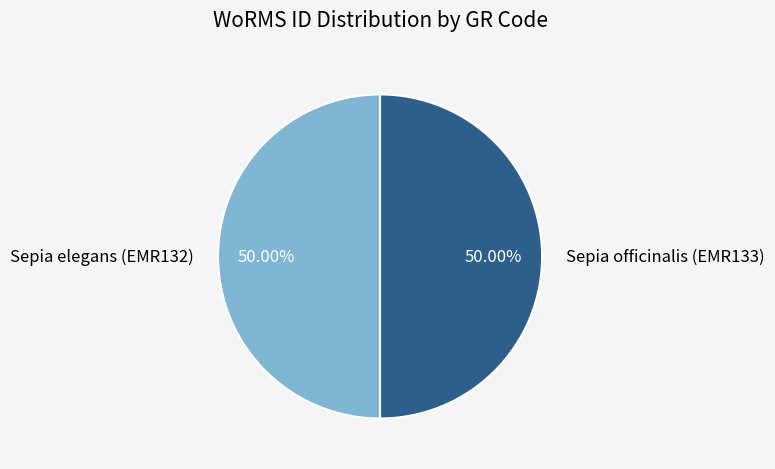

True or false: Sepia elegans (EMR132) accounts for 50% of the total.

True